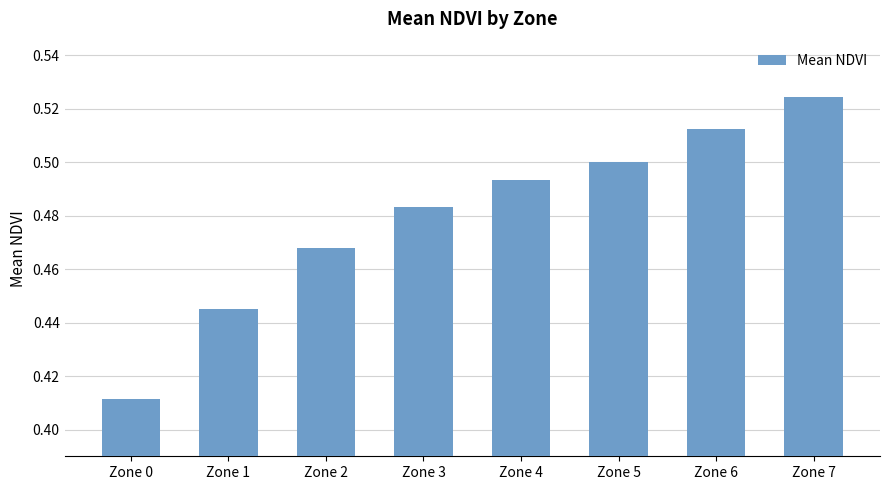

List the labels in order of value, largest first.

Zone 7, Zone 6, Zone 5, Zone 4, Zone 3, Zone 2, Zone 1, Zone 0